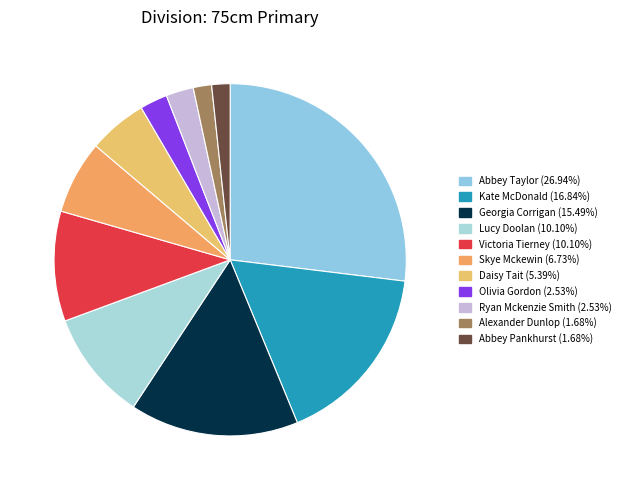

How many segments does this pie chart have?

11